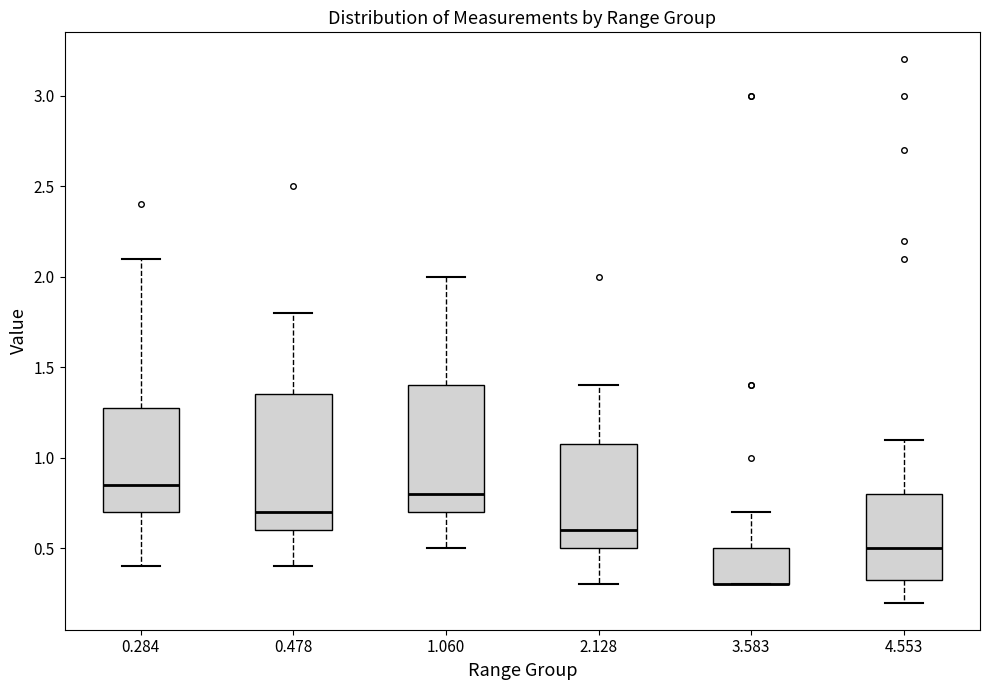

Reading left to right, read every box against the y-axis: the position of its median line, the range the box covers, and the ends of its whiskers. The values are not printed on the chart, so give them approximately, as read against the axis.

0.284: median 0.85, box 0.70 to 1.30, whiskers 0.40 to 2.10
0.478: median 0.70, box 0.60 to 1.35, whiskers 0.40 to 1.80
1.060: median 0.80, box 0.70 to 1.40, whiskers 0.50 to 2.00
2.128: median 0.60, box 0.50 to 1.10, whiskers 0.30 to 1.40
3.583: median 0.30 (drawn on the box's lower edge), box 0.30 to 0.50, whiskers 0.30 to 0.70
4.553: median 0.50, box 0.35 to 0.80, whiskers 0.20 to 1.10